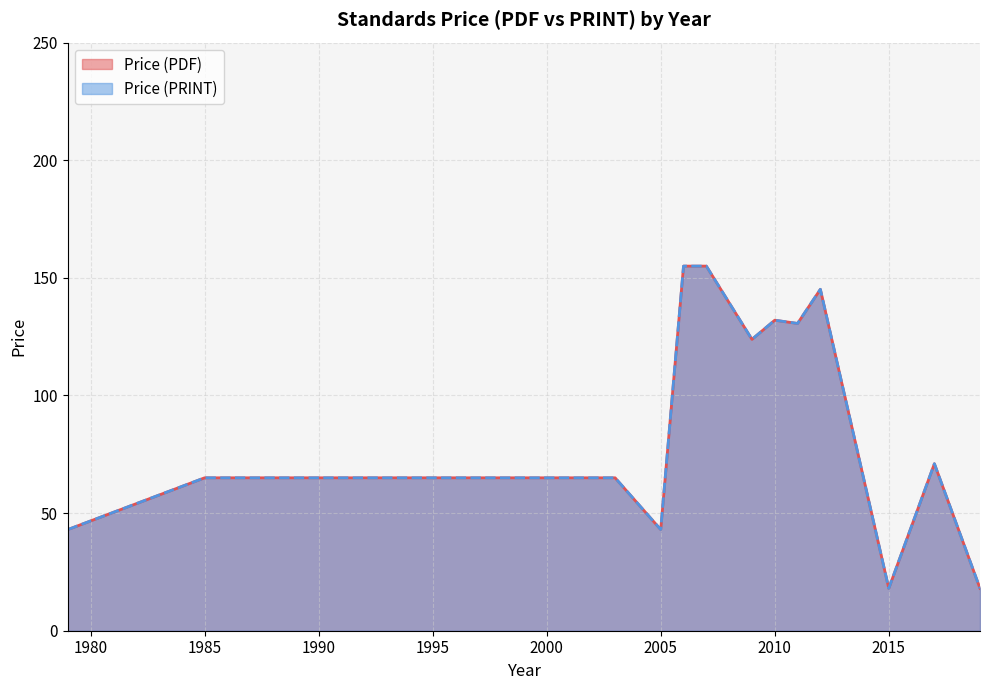

At which category does the chart reach its minimum across all series?

2015